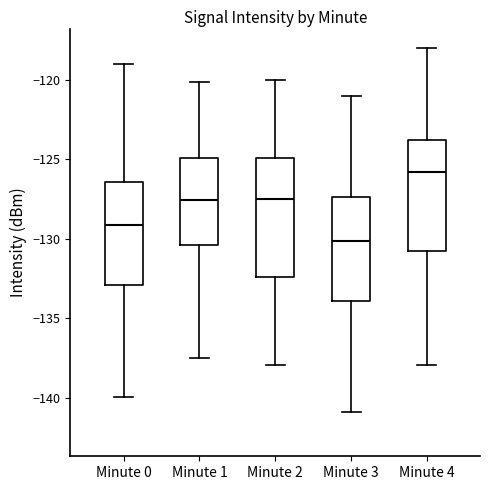

Which box's median line is the highest?

Minute 4